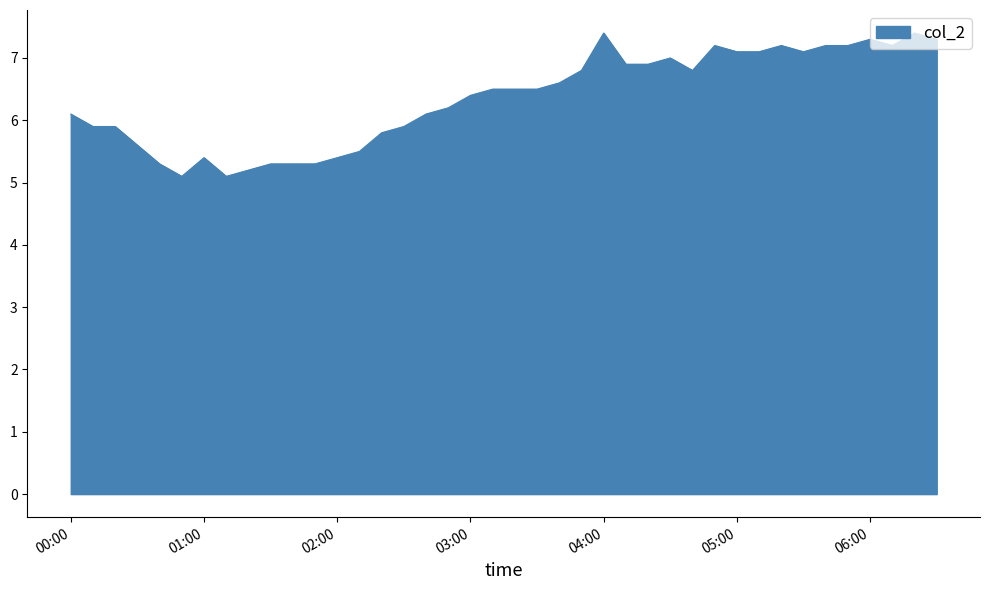

What is the difference between the maximum and minimum values?

2.3